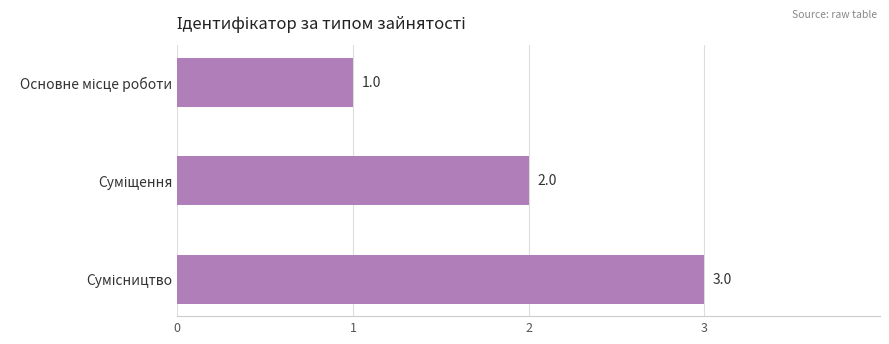

What is the maximum value shown in the chart?

3